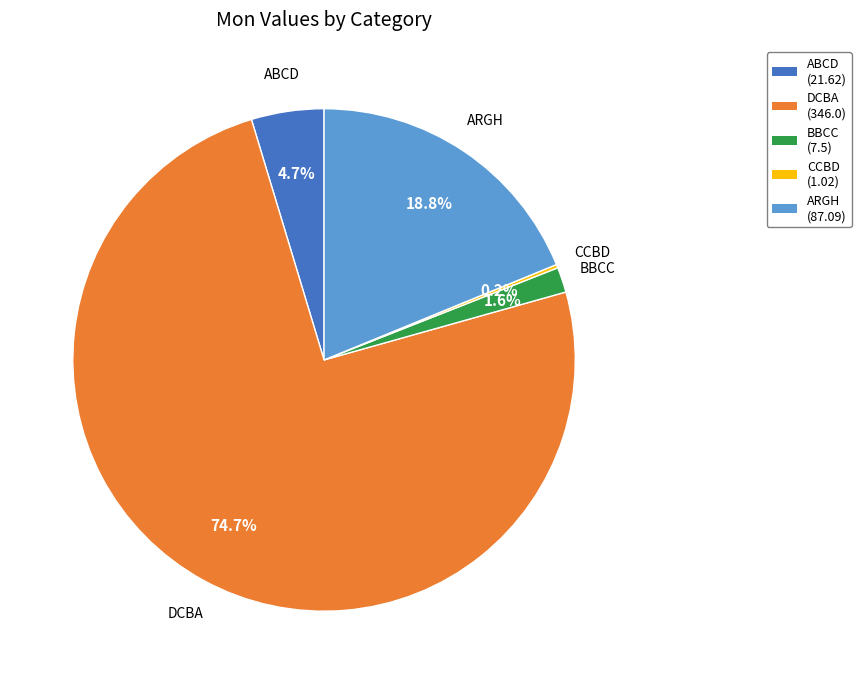

Which has a higher value, ABCD (21.62) or ARGH (87.09)?

ARGH (87.09)